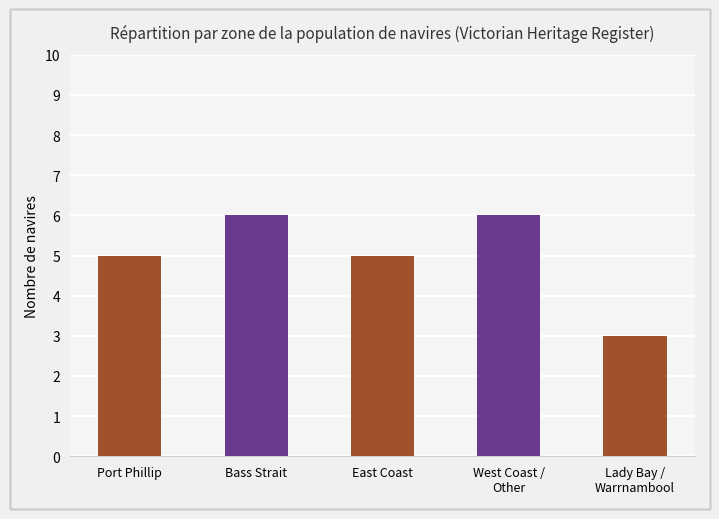

Reading left to right, what are all the values shown in this chart?

5	6	5	6	3